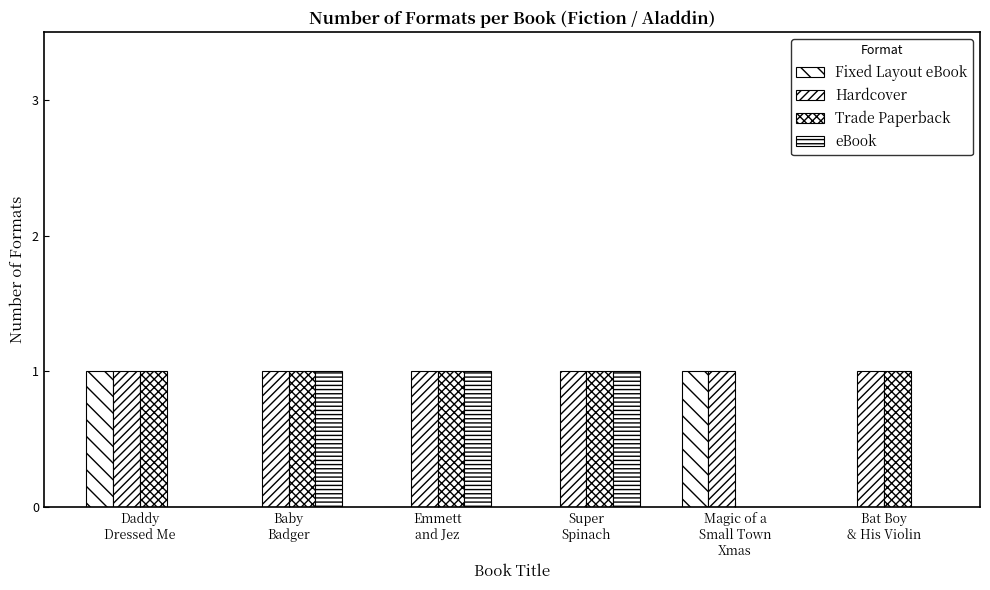

Reading right to left, list all the values displayed in this chart.

Fixed Layout eBook: 0	1	0	0	0	1
Hardcover: 1	1	1	1	1	1
Trade Paperback: 1	0	1	1	1	1
eBook: 0	0	1	1	1	0